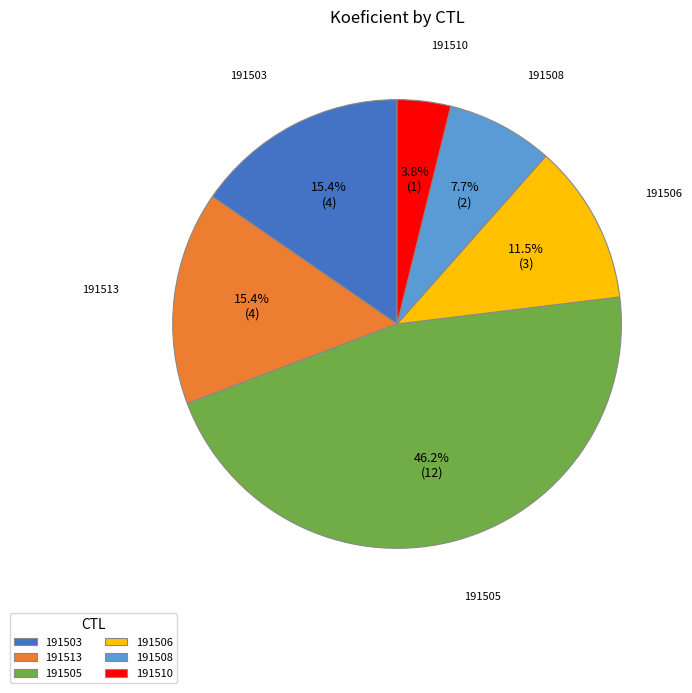

What percentage do 191506 and 191503 together represent?

26.9%